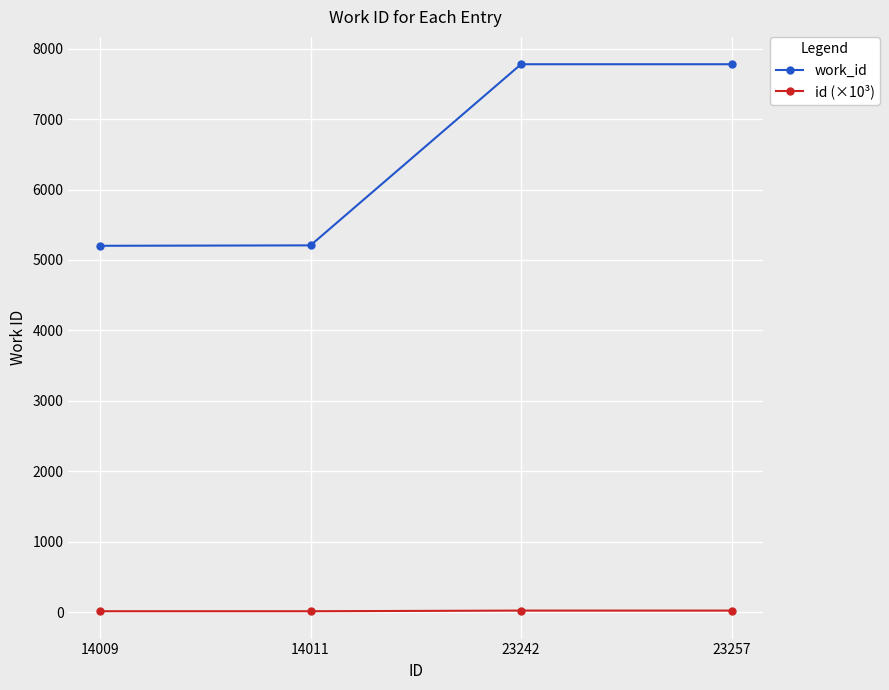

Between 14011 and 23257, which series saw the biggest shift?

work_id